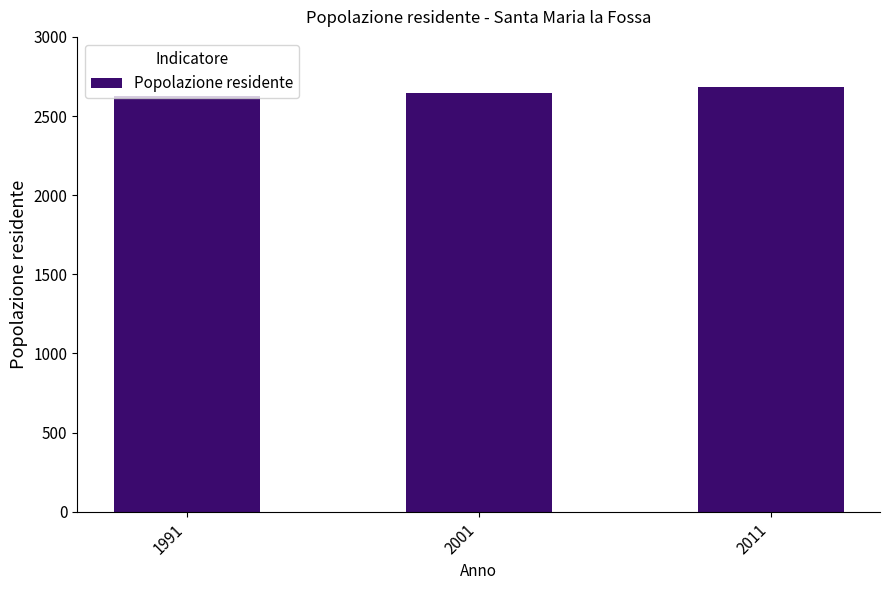

Read the value at 1991.

2629